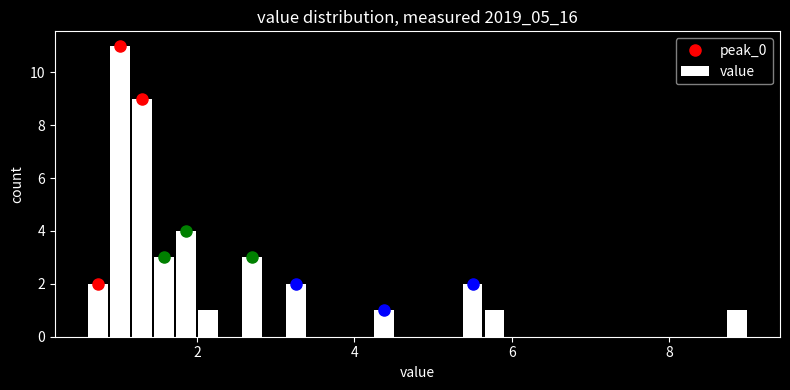

Around what value on the x-axis is the tallest bar? Give the approximate position of its centre, as read against the axis.

1.0